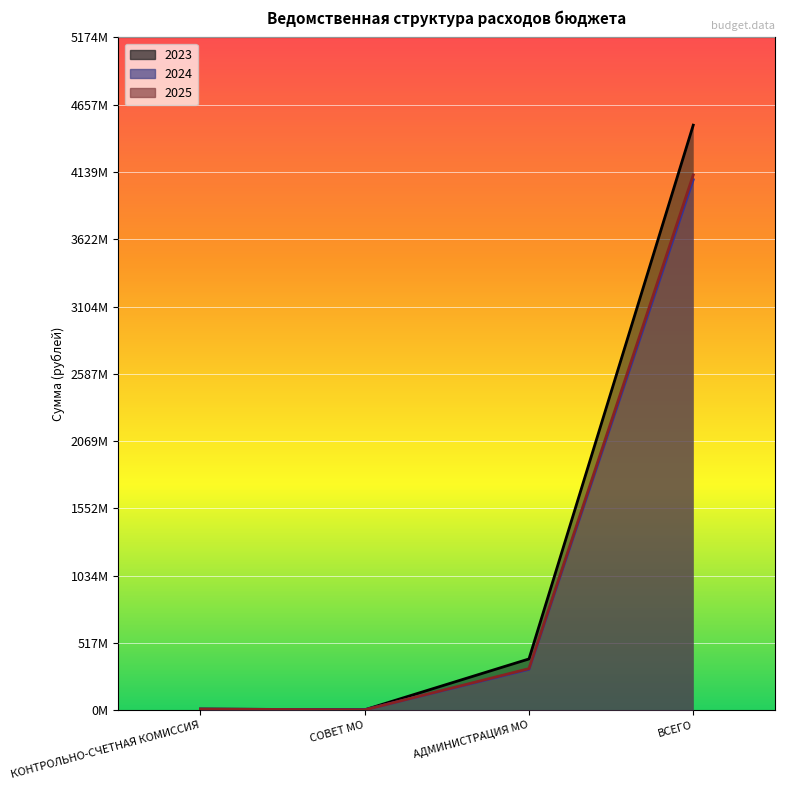

Where is 2025 nearest to the value 2059808832?

АДМИНИСТРАЦИЯ МО